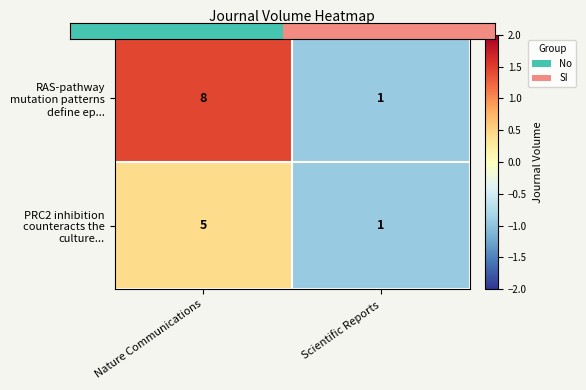

Which category has the highest value across all series?

Nature Communications